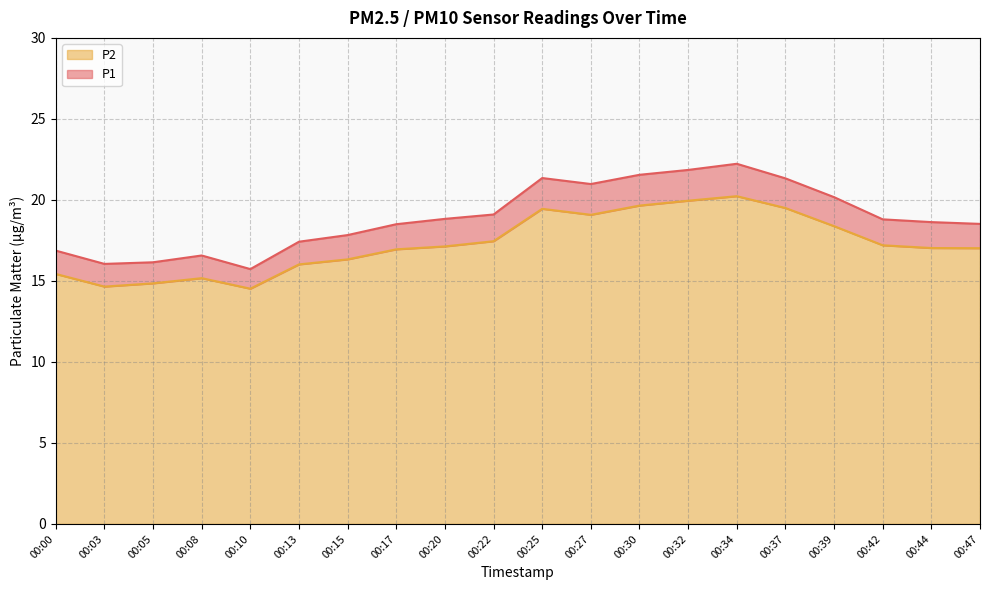

What are all the series names shown in the legend?

P2, P1